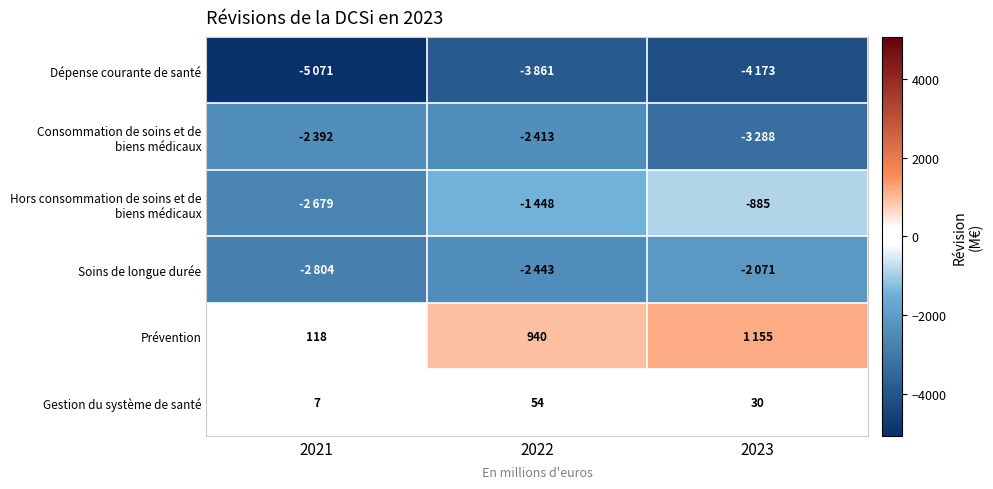

What is the total value across all series at 2023?

-9232